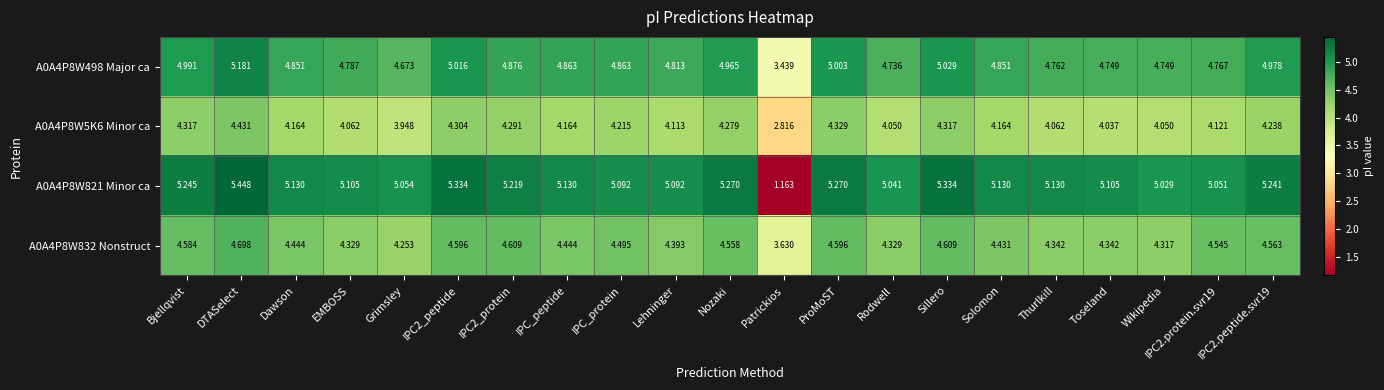

Which series has the largest range (max minus min)?

A0A4P8W821 Minor ca